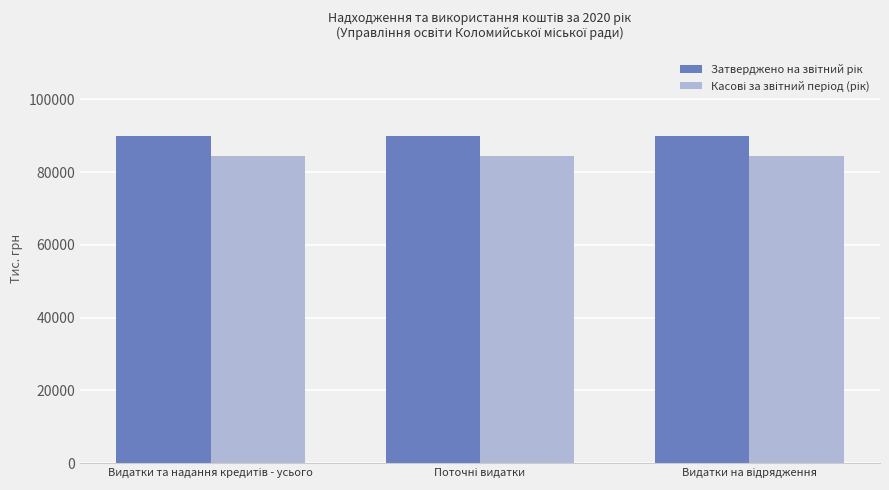

What is the smallest value displayed?

84458.7